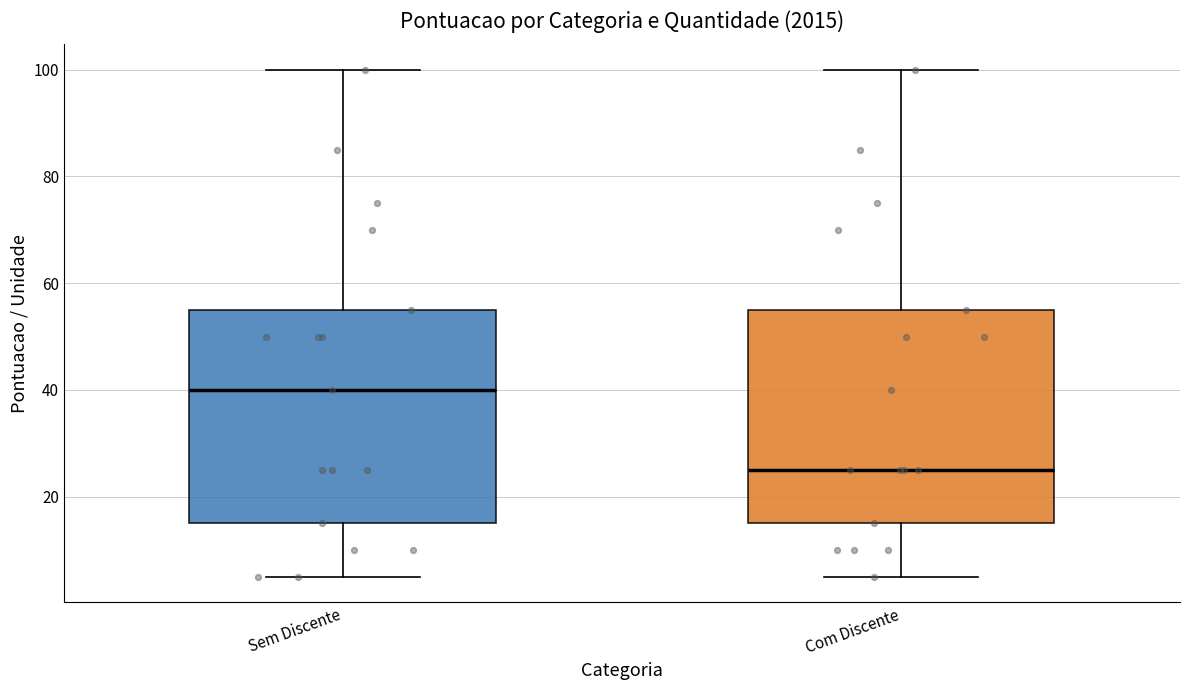

Reading left to right, read every box against the y-axis: the position of its median line, the range the box covers, and the ends of its whiskers. The values are not printed on the chart, so give them approximately, as read against the axis.

Sem Discente: median 40, box 16 to 56, whiskers 6 to 100
Com Discente: median 26, box 16 to 56, whiskers 6 to 100